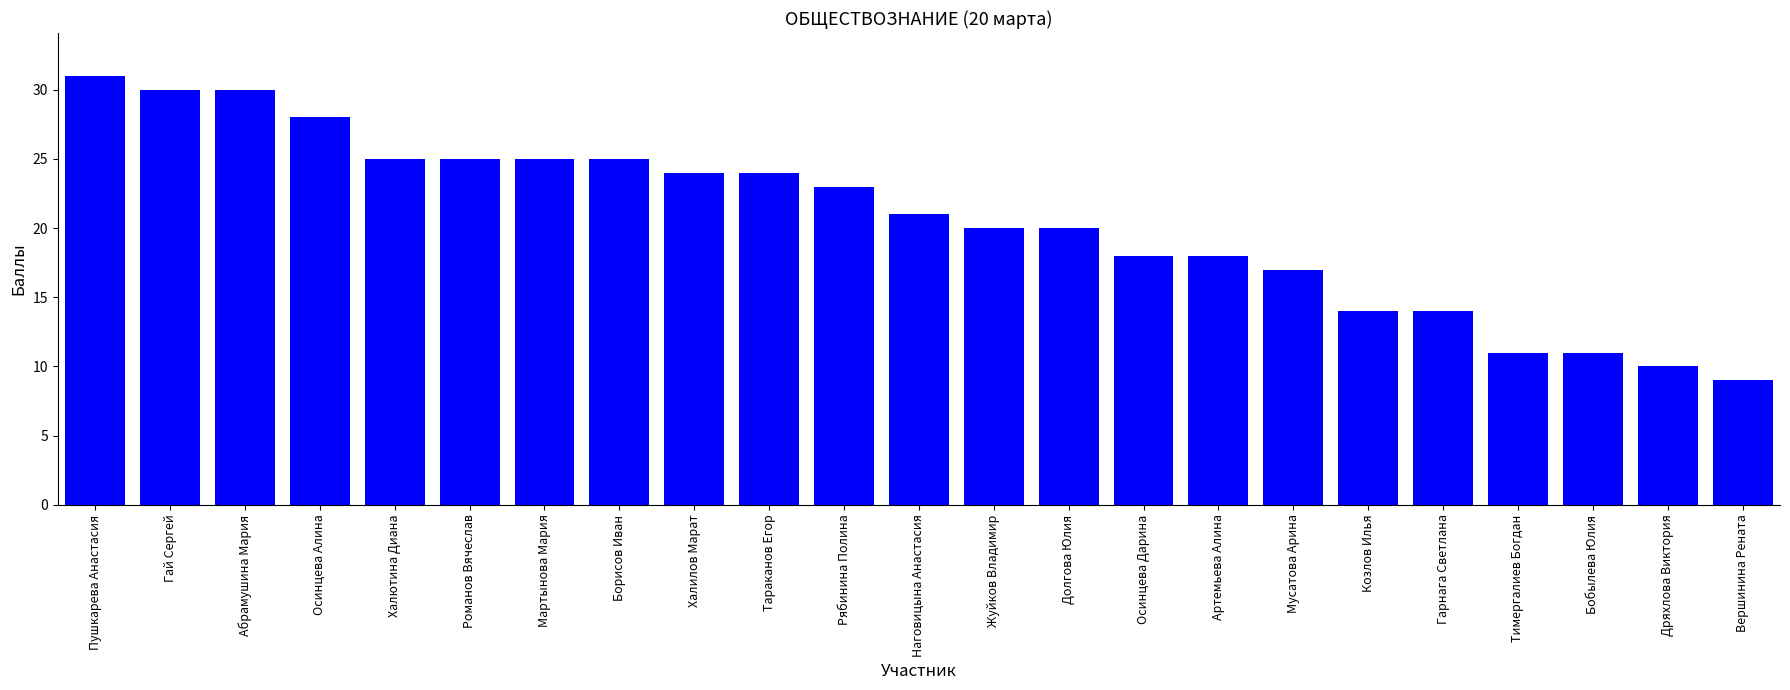

The value at Дряхлова Виктория is 18. True or false?

False